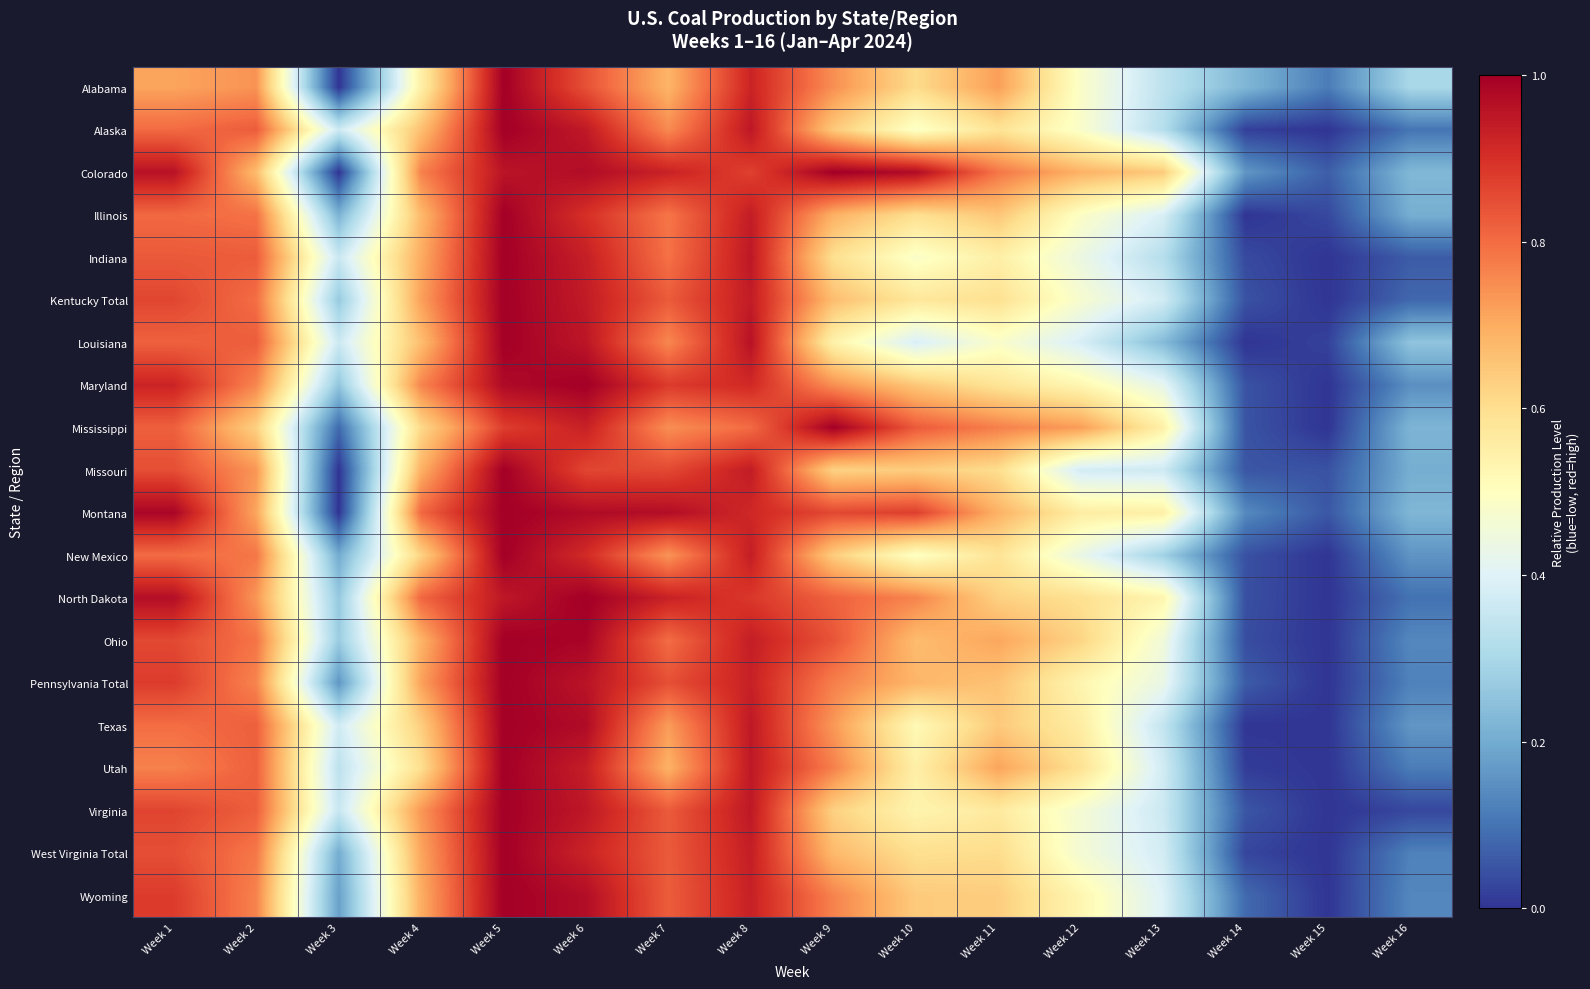

Reading right to left, list all the values displayed in this chart.

Alabama: Week 16=0.3	Week 15=0.1	Week 14=0.2	Week 13=0.3	Week 12=0.5	Week 11=0.7	Week 10=0.6	Week 9=0.7	Week 8=0.9	Week 7=0.7	Week 6=0.8	Week 5=1.0	Week 4=0.5	Week 3=0.0	Week 2=0.7	Week 1=0.7
Alaska: Week 16=0.1	Week 15=0.0	Week 14=0.0	Week 13=0.3	Week 12=0.5	Week 11=0.6	Week 10=0.5	Week 9=0.6	Week 8=1.0	Week 7=0.8	Week 6=0.9	Week 5=1.0	Week 4=0.7	Week 3=0.4	Week 2=0.8	Week 1=0.8
Colorado: Week 16=0.2	Week 15=0.1	Week 14=0.2	Week 13=0.6	Week 12=0.7	Week 11=0.8	Week 10=1.0	Week 9=1.0	Week 8=0.9	Week 7=0.9	Week 6=1.0	Week 5=1.0	Week 4=0.8	Week 3=0.0	Week 2=0.7	Week 1=1.0
Illinois: Week 16=0.2	Week 15=0.0	Week 14=0.0	Week 13=0.4	Week 12=0.5	Week 11=0.7	Week 10=0.6	Week 9=0.7	Week 8=0.9	Week 7=0.8	Week 6=0.9	Week 5=1.0	Week 4=0.7	Week 3=0.2	Week 2=0.8	Week 1=0.8
Indiana: Week 16=0.1	Week 15=0.0	Week 14=0.0	Week 13=0.3	Week 12=0.4	Week 11=0.6	Week 10=0.5	Week 9=0.6	Week 8=0.9	Week 7=0.8	Week 6=0.9	Week 5=1.0	Week 4=0.7	Week 3=0.4	Week 2=0.8	Week 1=0.8
Kentucky Total: Week 16=0.1	Week 15=0.0	Week 14=0.0	Week 13=0.4	Week 12=0.5	Week 11=0.6	Week 10=0.6	Week 9=0.7	Week 8=0.9	Week 7=0.8	Week 6=0.9	Week 5=1.0	Week 4=0.7	Week 3=0.3	Week 2=0.8	Week 1=0.9
Louisiana: Week 16=0.3	Week 15=0.0	Week 14=0.0	Week 13=0.2	Week 12=0.4	Week 11=0.5	Week 10=0.4	Week 9=0.5	Week 8=1.0	Week 7=0.8	Week 6=1.0	Week 5=1.0	Week 4=0.7	Week 3=0.4	Week 2=0.8	Week 1=0.8
Maryland: Week 16=0.1	Week 15=0.0	Week 14=0.0	Week 13=0.4	Week 12=0.5	Week 11=0.6	Week 10=0.6	Week 9=0.7	Week 8=0.9	Week 7=0.9	Week 6=1.0	Week 5=1.0	Week 4=0.8	Week 3=0.3	Week 2=0.8	Week 1=0.9
Mississippi: Week 16=0.2	Week 15=0.0	Week 14=0.0	Week 13=0.5	Week 12=0.7	Week 11=0.8	Week 10=0.8	Week 9=1.0	Week 8=0.8	Week 7=0.7	Week 6=0.9	Week 5=0.9	Week 4=0.6	Week 3=0.1	Week 2=0.6	Week 1=0.8
Missouri: Week 16=0.2	Week 15=0.0	Week 14=0.1	Week 13=0.4	Week 12=0.4	Week 11=0.6	Week 10=0.6	Week 9=0.6	Week 8=0.9	Week 7=0.9	Week 6=0.9	Week 5=1.0	Week 4=0.7	Week 3=0.0	Week 2=0.7	Week 1=0.8
Montana: Week 16=0.2	Week 15=0.1	Week 14=0.1	Week 13=0.5	Week 12=0.6	Week 11=0.7	Week 10=0.9	Week 9=0.9	Week 8=0.9	Week 7=1.0	Week 6=1.0	Week 5=1.0	Week 4=0.8	Week 3=0.0	Week 2=0.7	Week 1=1.0
New Mexico: Week 16=0.2	Week 15=0.0	Week 14=0.0	Week 13=0.3	Week 12=0.4	Week 11=0.6	Week 10=0.5	Week 9=0.6	Week 8=0.9	Week 7=0.7	Week 6=0.9	Week 5=1.0	Week 4=0.6	Week 3=0.2	Week 2=0.8	Week 1=0.8
North Dakota: Week 16=0.1	Week 15=0.0	Week 14=0.0	Week 13=0.5	Week 12=0.6	Week 11=0.6	Week 10=0.8	Week 9=0.8	Week 8=0.9	Week 7=0.9	Week 6=1.0	Week 5=0.9	Week 4=0.8	Week 3=0.3	Week 2=0.7	Week 1=1.0
Ohio: Week 16=0.1	Week 15=0.0	Week 14=0.0	Week 13=0.5	Week 12=0.6	Week 11=0.7	Week 10=0.7	Week 9=0.8	Week 8=0.9	Week 7=0.8	Week 6=1.0	Week 5=1.0	Week 4=0.7	Week 3=0.3	Week 2=0.8	Week 1=0.9
Pennsylvania Total: Week 16=0.1	Week 15=0.0	Week 14=0.1	Week 13=0.4	Week 12=0.5	Week 11=0.7	Week 10=0.7	Week 9=0.8	Week 8=0.9	Week 7=0.8	Week 6=1.0	Week 5=1.0	Week 4=0.7	Week 3=0.2	Week 2=0.8	Week 1=0.9
Texas: Week 16=0.2	Week 15=0.0	Week 14=0.0	Week 13=0.3	Week 12=0.6	Week 11=0.6	Week 10=0.5	Week 9=0.7	Week 8=0.9	Week 7=0.7	Week 6=1.0	Week 5=1.0	Week 4=0.6	Week 3=0.4	Week 2=0.8	Week 1=0.8
Utah: Week 16=0.1	Week 15=0.0	Week 14=0.0	Week 13=0.4	Week 12=0.6	Week 11=0.7	Week 10=0.5	Week 9=0.8	Week 8=0.9	Week 7=0.7	Week 6=0.9	Week 5=1.0	Week 4=0.6	Week 3=0.3	Week 2=0.8	Week 1=0.8
Virginia: Week 16=0.0	Week 15=0.0	Week 14=0.1	Week 13=0.4	Week 12=0.5	Week 11=0.6	Week 10=0.5	Week 9=0.6	Week 8=0.9	Week 7=0.8	Week 6=0.9	Week 5=1.0	Week 4=0.7	Week 3=0.4	Week 2=0.8	Week 1=0.9
West Virginia Total: Week 16=0.1	Week 15=0.0	Week 14=0.0	Week 13=0.4	Week 12=0.5	Week 11=0.6	Week 10=0.6	Week 9=0.7	Week 8=0.9	Week 7=0.8	Week 6=0.9	Week 5=1.0	Week 4=0.7	Week 3=0.2	Week 2=0.8	Week 1=0.8
Wyoming: Week 16=0.1	Week 15=0.0	Week 14=0.1	Week 13=0.4	Week 12=0.5	Week 11=0.6	Week 10=0.6	Week 9=0.8	Week 8=0.9	Week 7=0.8	Week 6=1.0	Week 5=1.0	Week 4=0.7	Week 3=0.2	Week 2=0.8	Week 1=0.9